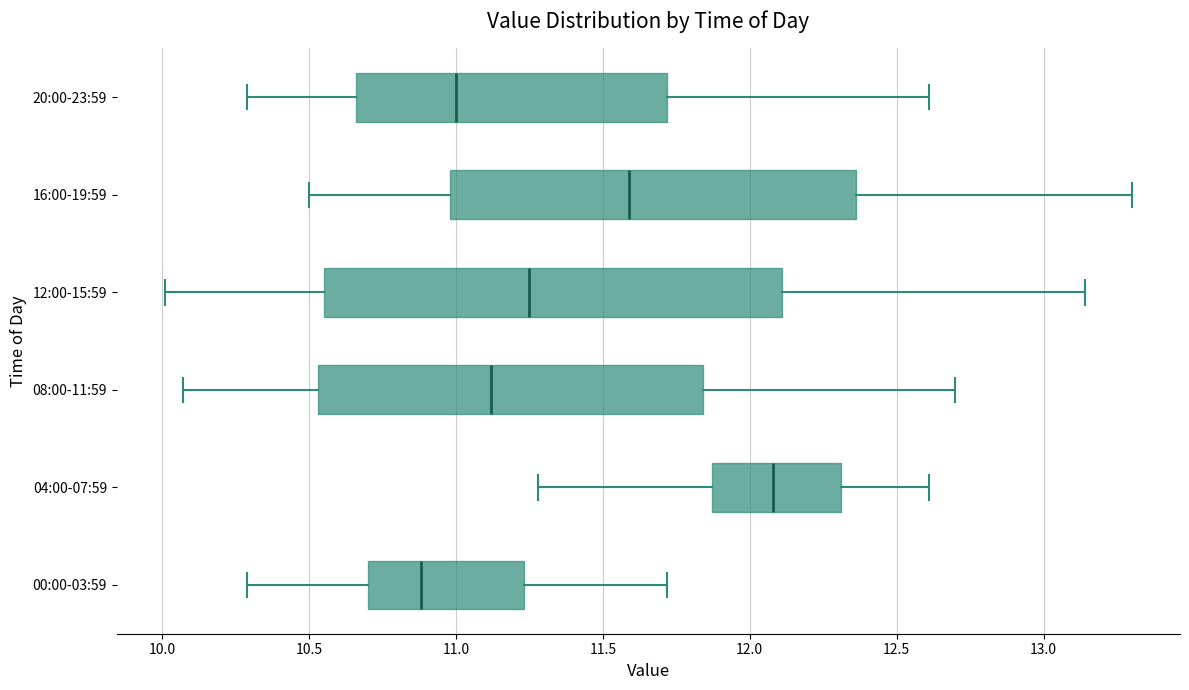

Reading bottom to top, read every box against the x-axis: the position of its median line, the range the box covers, and the ends of its whiskers. The values are not printed on the chart, so give them approximately, as read against the axis.

00:00-03:59: median 10.90, box 10.70 to 11.25, whiskers 10.30 to 11.70
04:00-07:59: median 12.10, box 11.85 to 12.30, whiskers 11.30 to 12.60
08:00-11:59: median 11.10, box 10.55 to 11.85, whiskers 10.05 to 12.70
12:00-15:59: median 11.25, box 10.55 to 12.10, whiskers 10.00 to 13.15
16:00-19:59: median 11.60, box 11.00 to 12.35, whiskers 10.50 to 13.30
20:00-23:59: median 11.00, box 10.65 to 11.70, whiskers 10.30 to 12.60